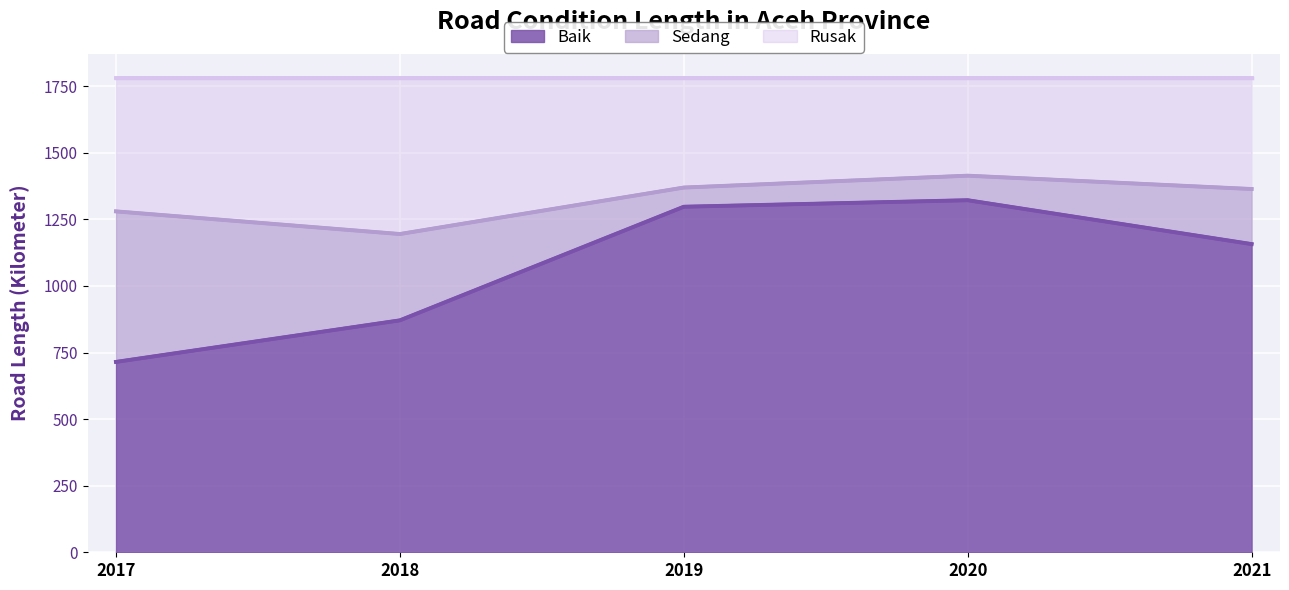

True or false: Baik has a value of 999.4 at 2017.

False